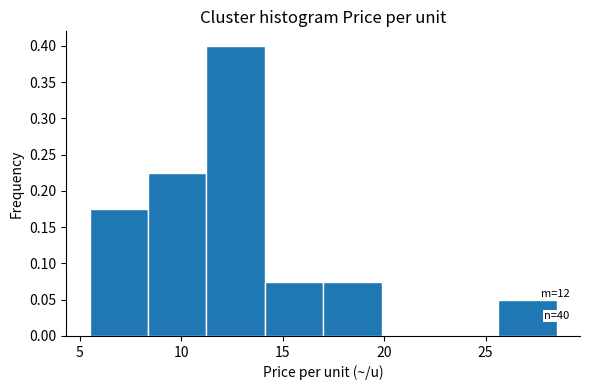

Over which range of the x-axis is the bar tallest?

11.5 to 14.0